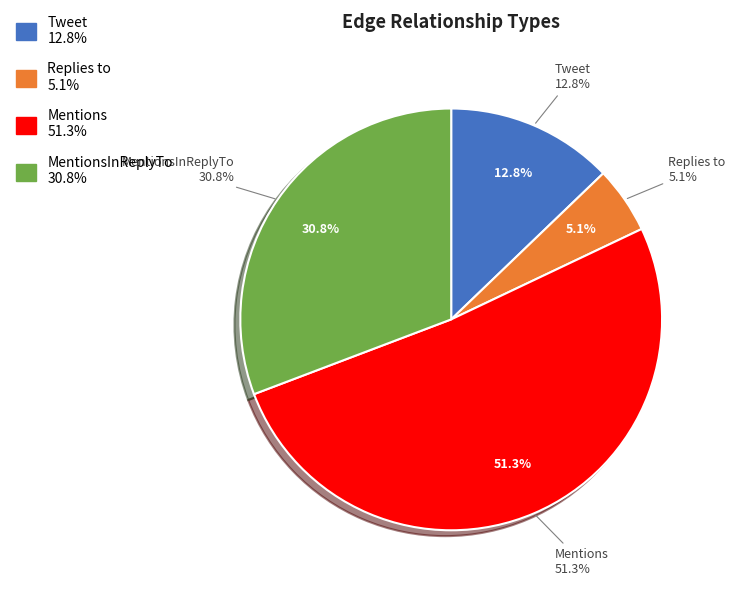

To the nearest percent, what is the difference between the largest and smallest slice percentages?

46%